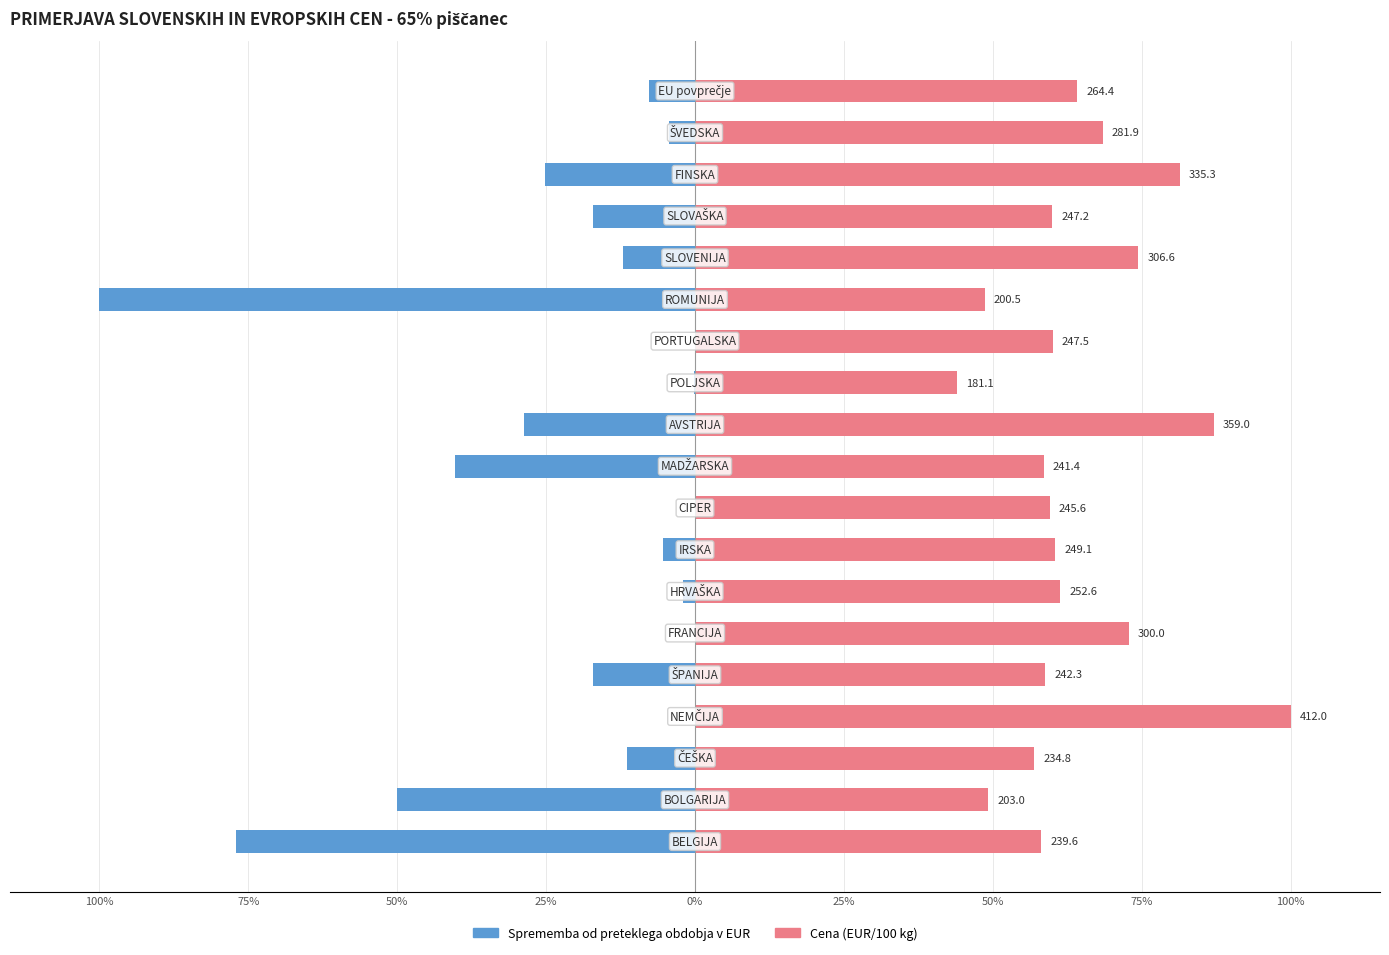

Between 10 and 100%, which is larger?

10